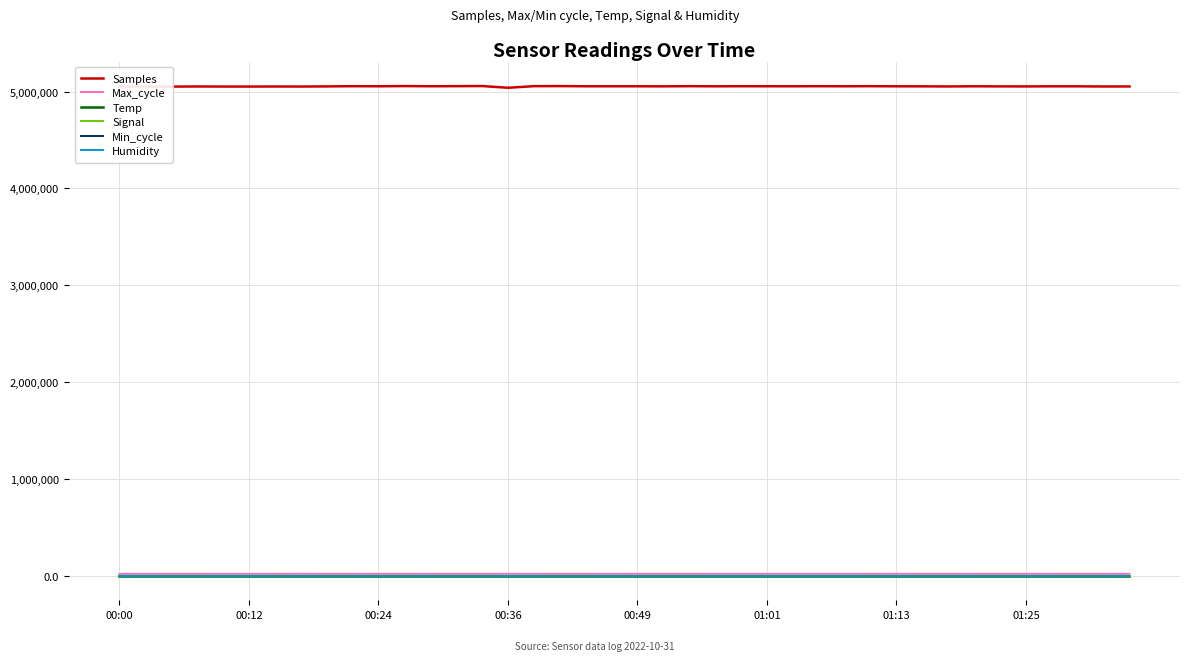

Which series has the largest total across all categories?

Samples